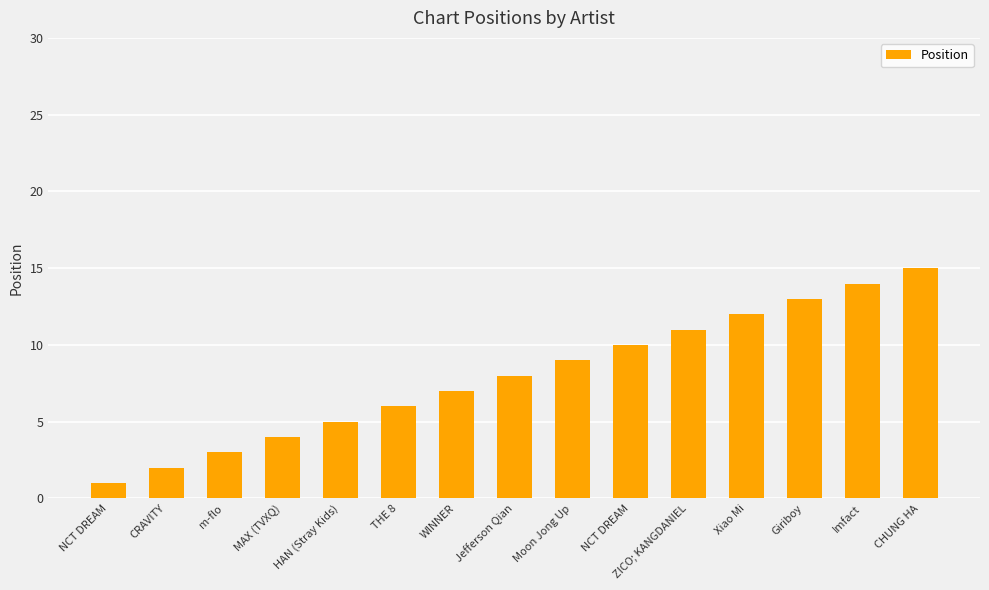

Which has a higher value, CHUNG HA or CRAVITY?

CHUNG HA